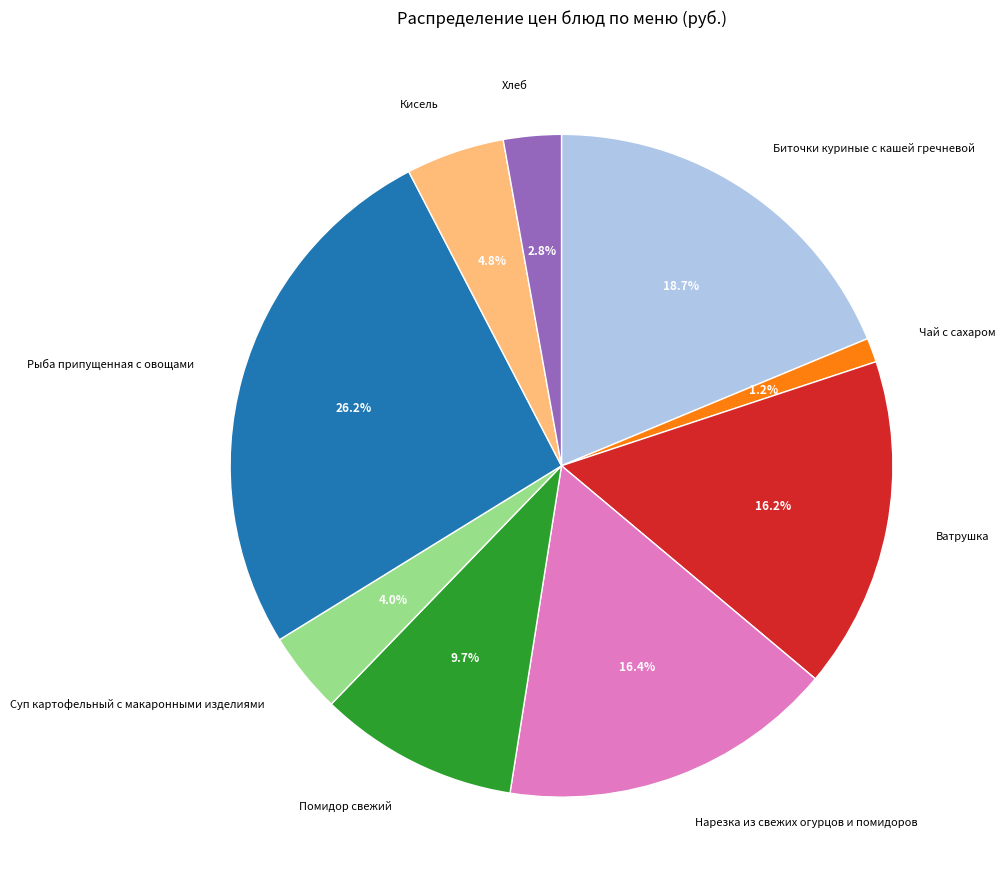

What percentage do Биточки куриные с кашей гречневой and Нарезка из свежих огурцов и помидоров together represent?

35.1%